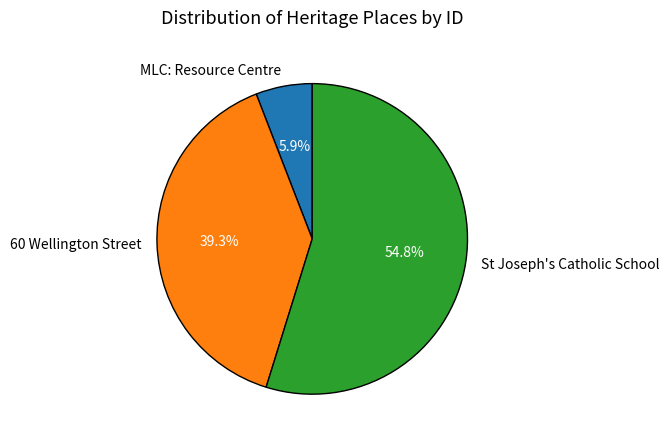

What is the ratio of the value at 60 Wellington Street to the value at St Joseph's Catholic School?

0.7